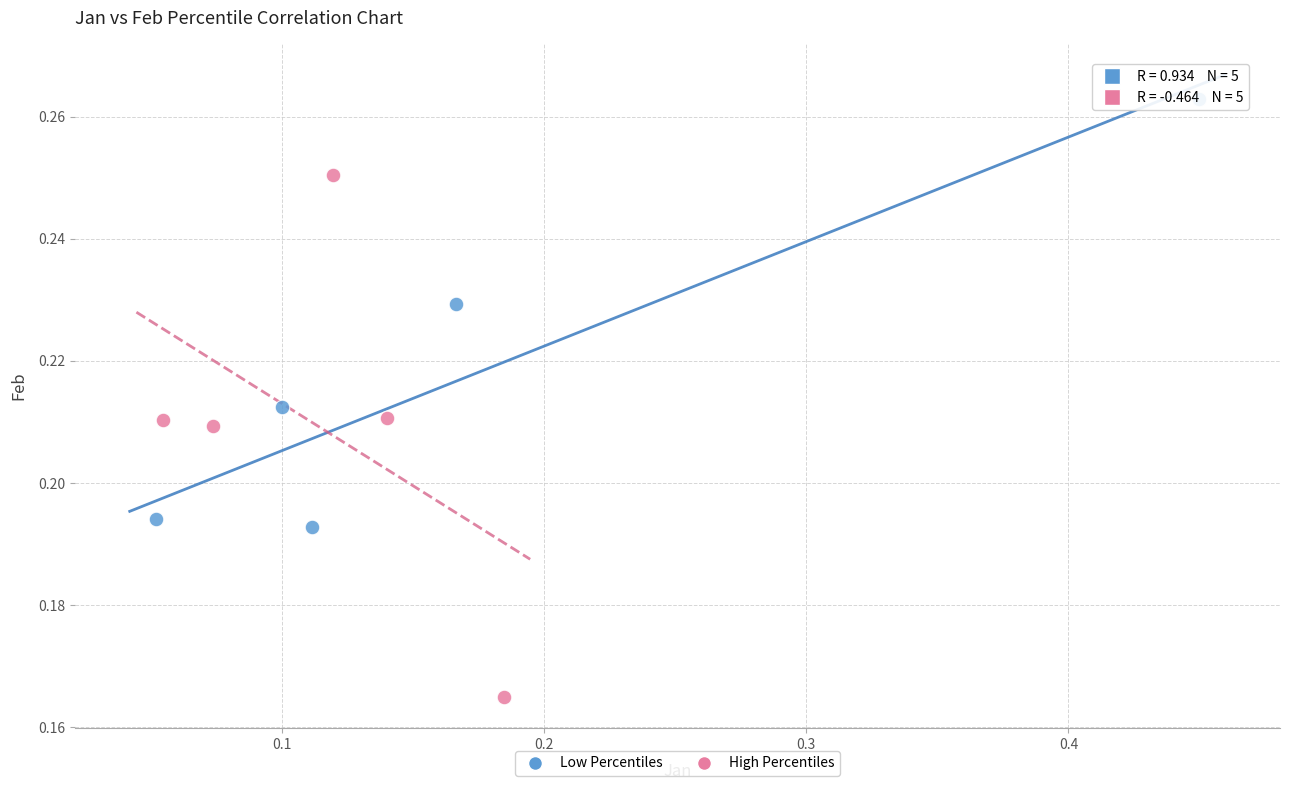

Which series has the widest spread of Y values?

High Percentiles